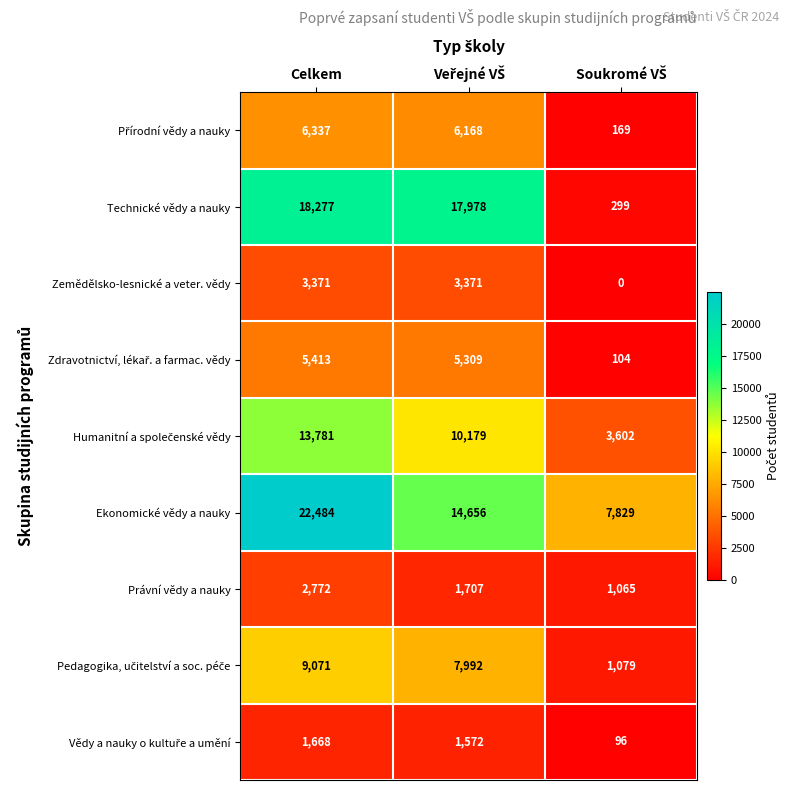

Which series has the largest total across all categories?

Ekonomické vědy a nauky